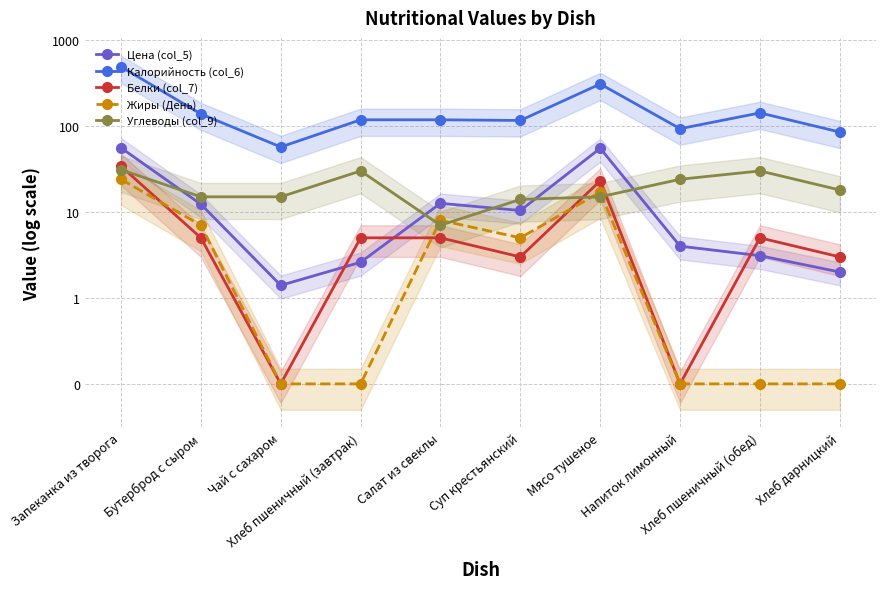

True or false: Белки (col_7) has a value of 34.0 at Запеканка из творога.

True